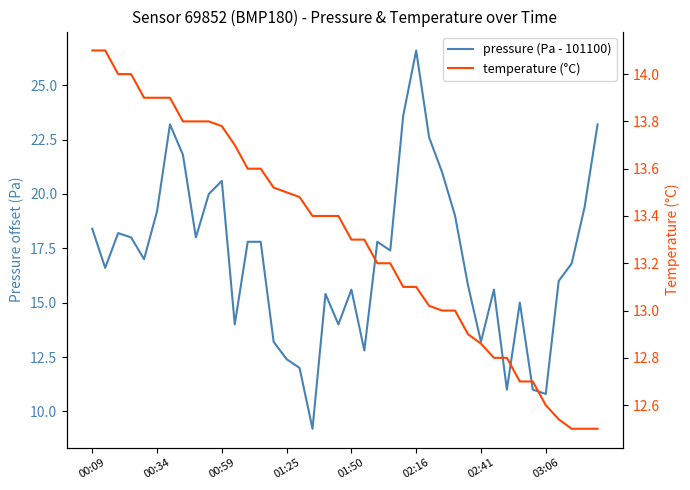

Reading left to right, what are all the values shown in this chart?

pressure (Pa - 101100): 18.4	16.6	18.2	18.0	17.0	19.2	23.2	21.8	18.0	20.0	20.6	14.0	17.8	17.8	13.2	12.4	12.0	9.2	15.4	14.0	15.6	12.8	17.8	17.4	23.6	26.6	22.6	21.0	19.0	15.8	13.2	15.6	11.0	15.0	11.0	10.8	16.0	16.8	19.4	23.2
temperature (°C): 14.1	14.1	14.0	14.0	13.9	13.9	13.9	13.8	13.8	13.8	13.8	13.7	13.6	13.6	13.5	13.5	13.5	13.4	13.4	13.4	13.3	13.3	13.2	13.2	13.1	13.1	13.0	13.0	13.0	12.9	12.9	12.8	12.8	12.7	12.7	12.6	12.5	12.5	12.5	12.5